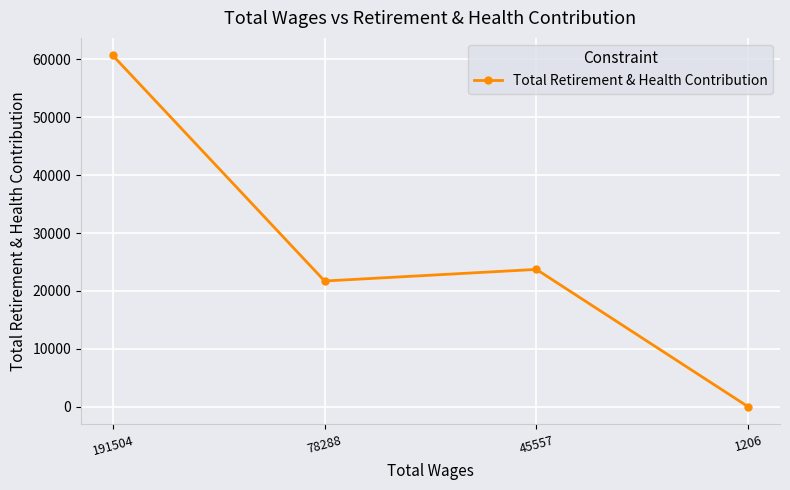

At which label does the data first exceed 23720?

191504